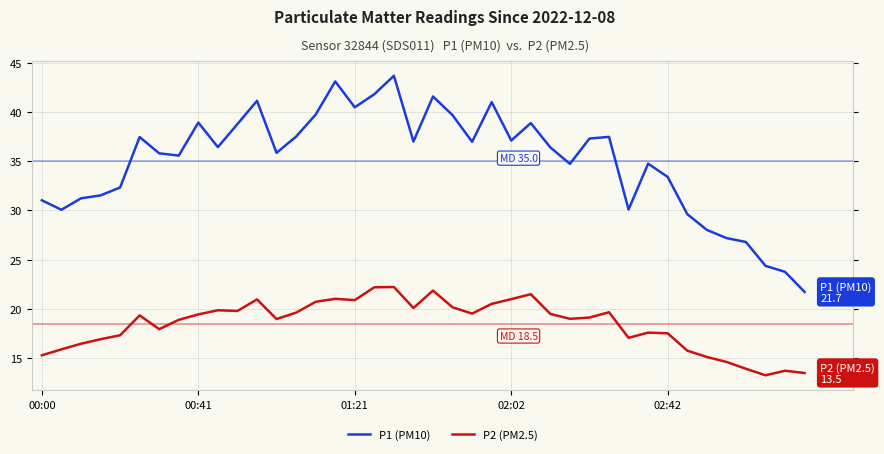

Rank the series by their average value, from lowest to highest.

P2 (PM2.5), P1 (PM10)